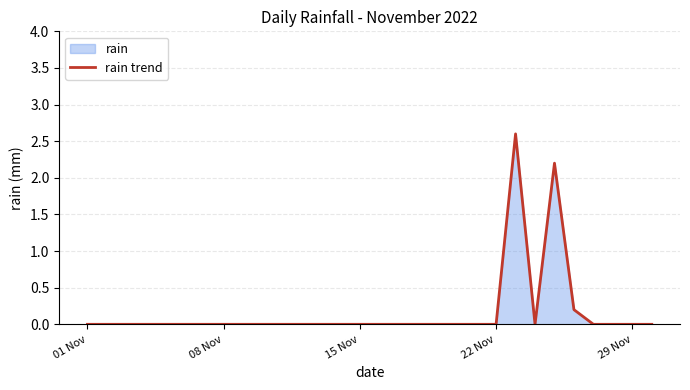

True or false: the data shows 1.2 at 15 Nov.

False